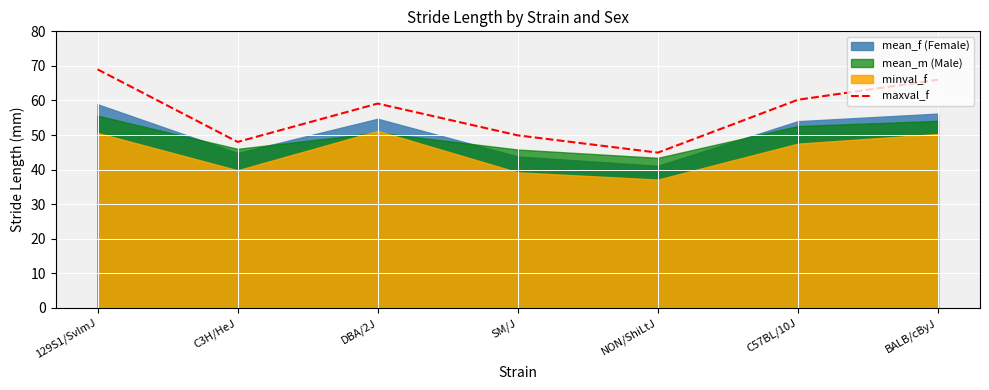

Reading left to right, what are all the values shown in this chart?

129S1/SvImJ=69.0	C3H/HeJ=48.0	DBA/2J=59.1	SM/J=49.9	NON/ShiLtJ=44.9	C57BL/10J=60.2	BALB/cByJ=66.0